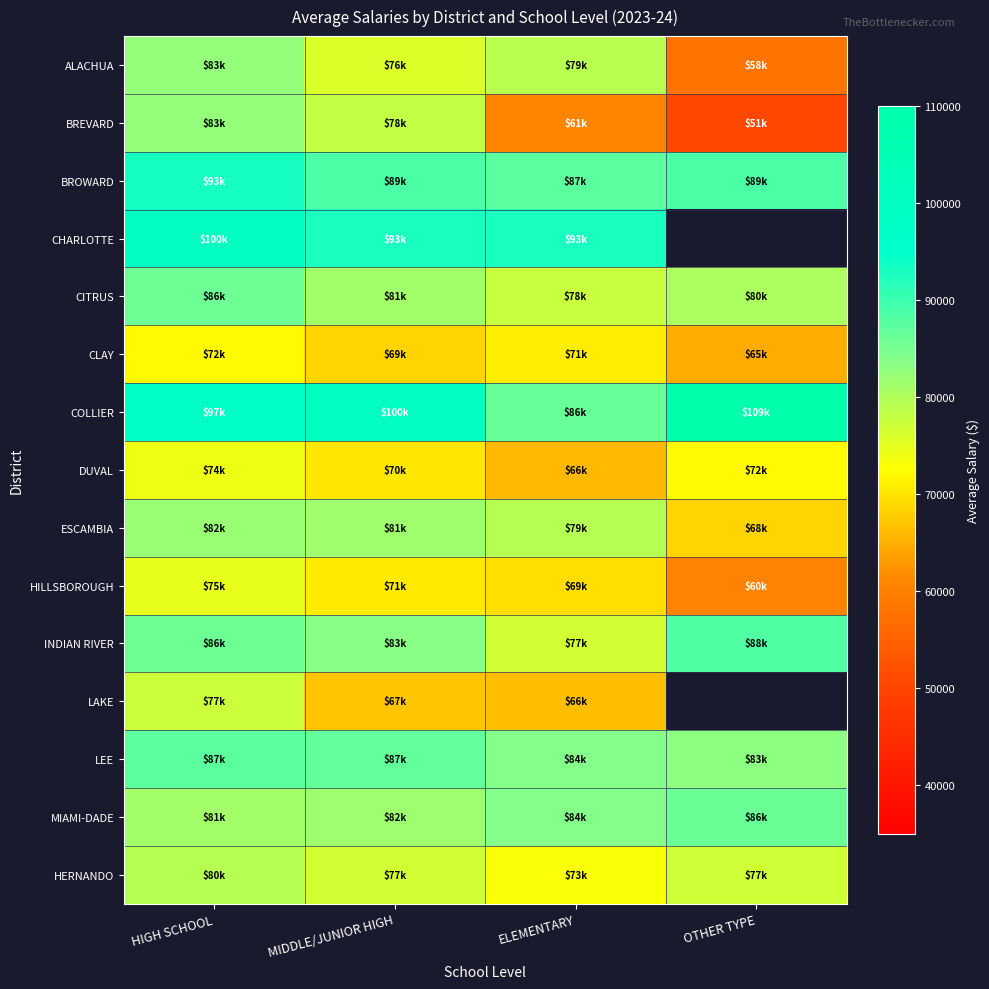

List the labels in order of BROWARD value, smallest first.

ELEMENTARY, MIDDLE/JUNIOR HIGH, OTHER TYPE, HIGH SCHOOL